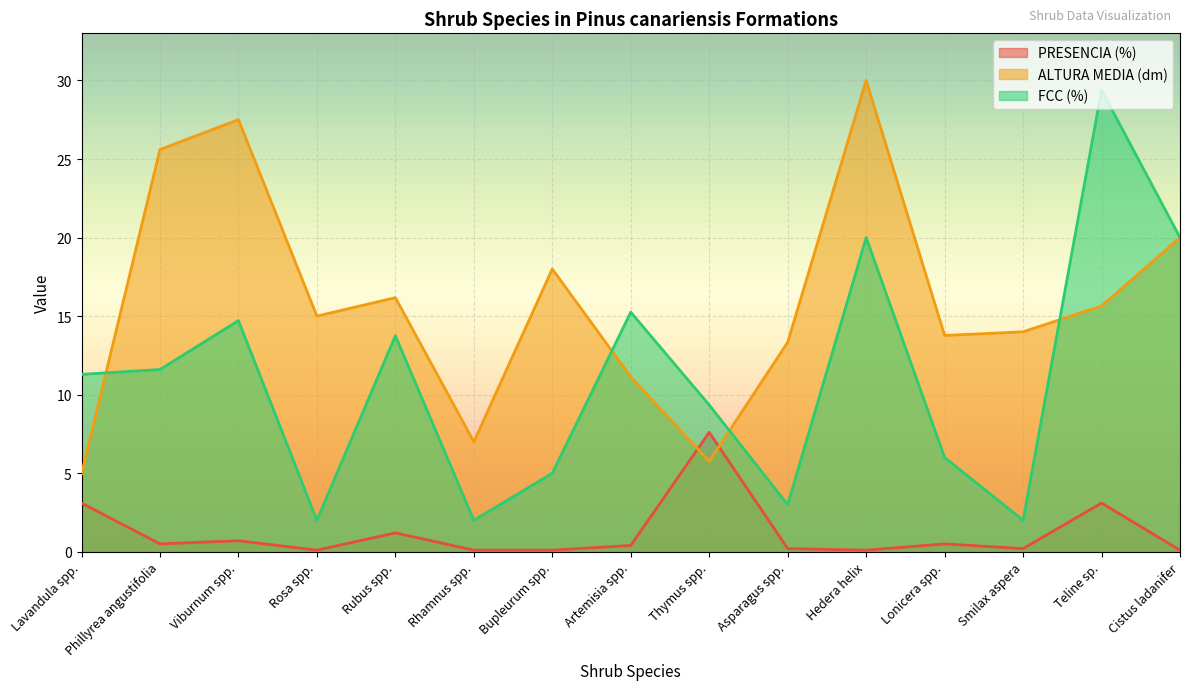

Which series has the largest total across all categories?

ALTURA MEDIA (dm)